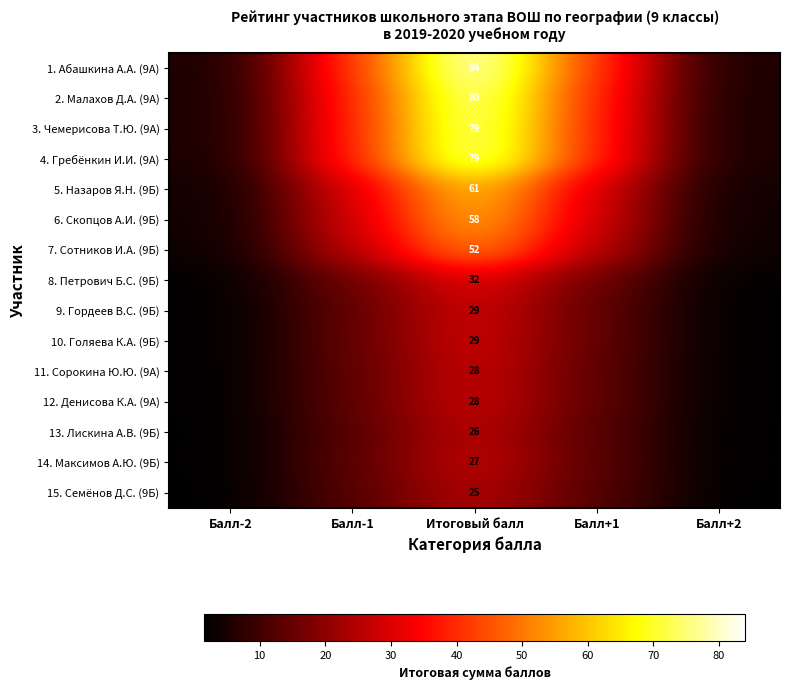

The 3. Чемерисова Т.Ю. (9А) series shows 39.2 at Балл-1. True or false?

True